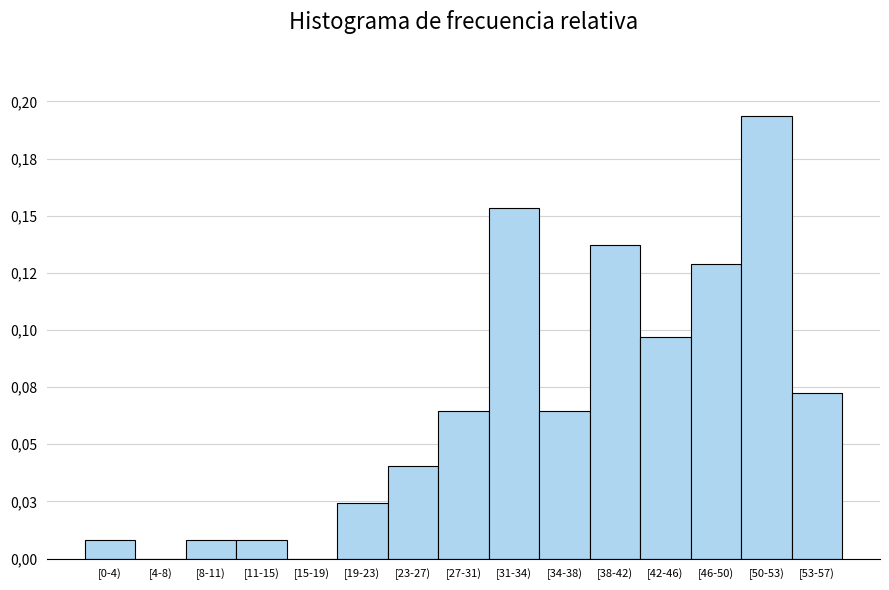

Are the bars horizontal?

No